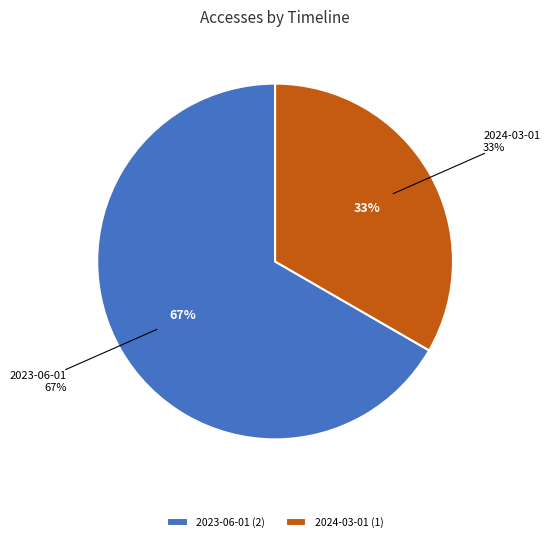

Is there any slice that represents more than half of the pie?

Yes